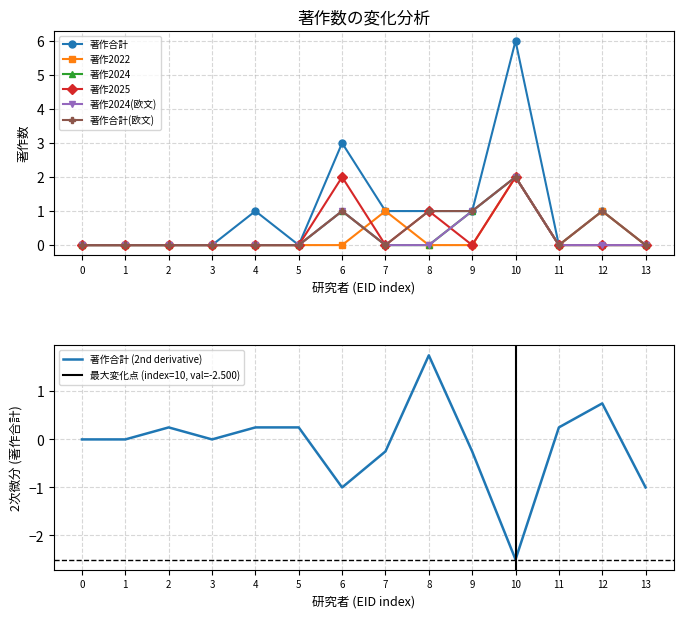

True or false: 著作2025 has a value of 0 at 9.

True